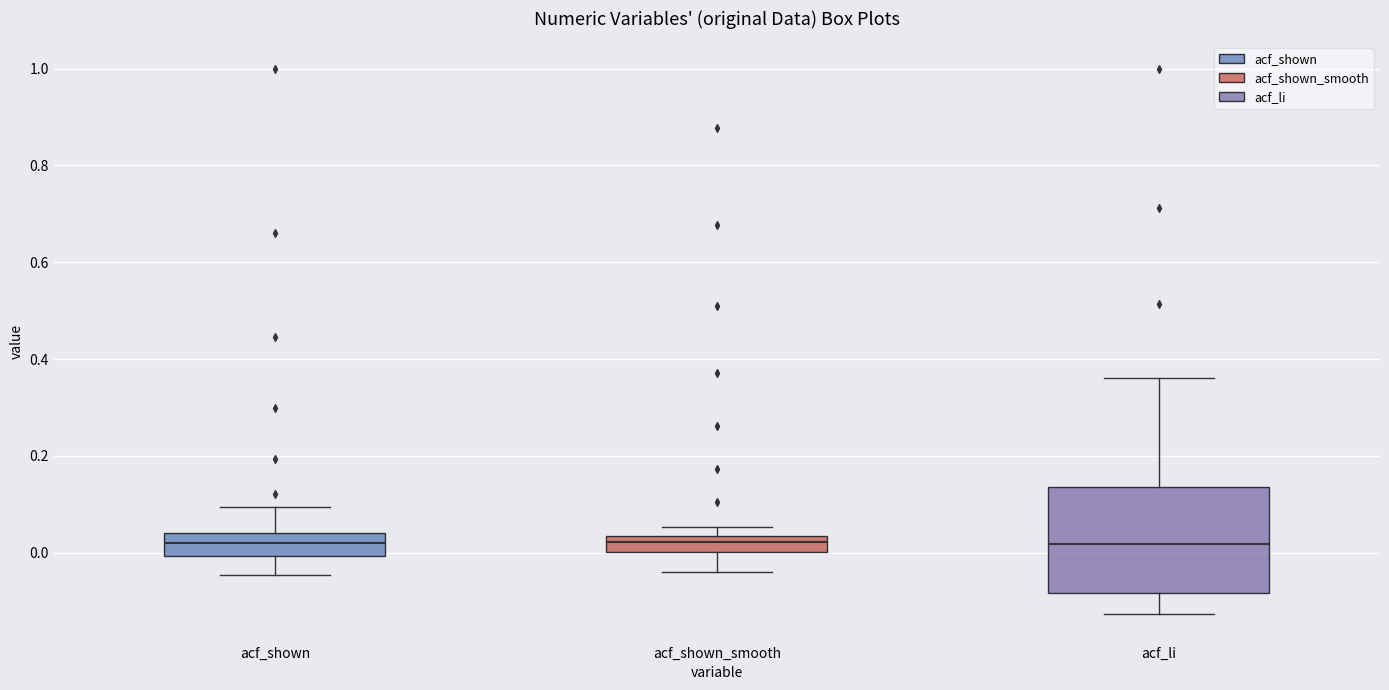

Reading left to right, read every box against the y-axis: the position of its median line, the range the box covers, and the ends of its whiskers. The values are not printed on the chart, so give them approximately, as read against the axis.

acf_shown: median 0.02, box 0.00 to 0.04, whiskers -0.04 to 0.10
acf_shown_smooth: median 0.02, box 0.00 to 0.04, whiskers -0.04 to 0.06
acf_li: median 0.02, box -0.08 to 0.14, whiskers -0.12 to 0.36